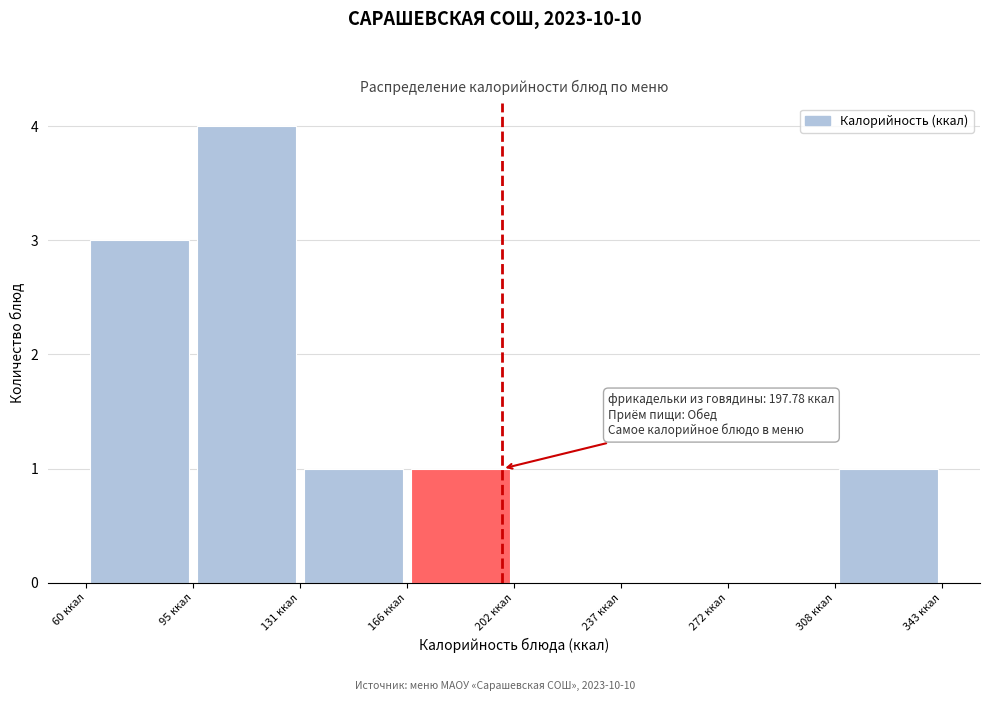

Over which range of the x-axis is the bar tallest?

95 to 130